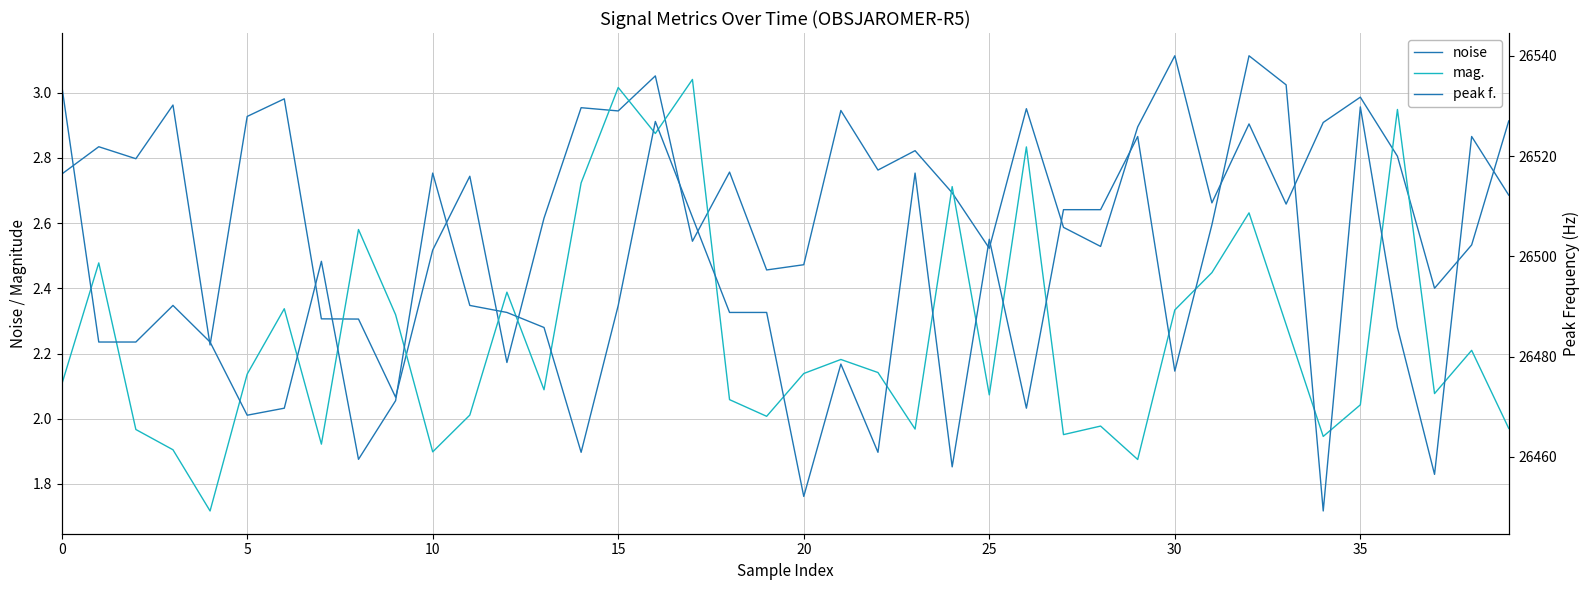

Where is noise nearest to the value 2?

9